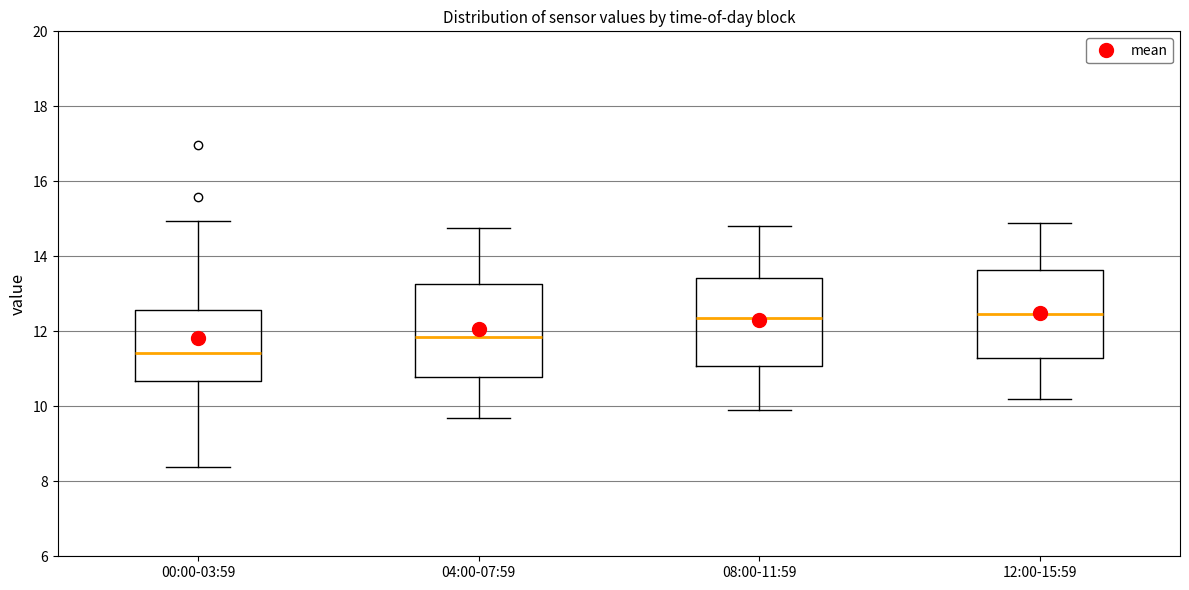

Reading left to right, read every box against the y-axis: the position of its median line, the range the box covers, and the ends of its whiskers. The values are not printed on the chart, so give them approximately, as read against the axis.

00:00-03:59: median 11.4, box 10.6 to 12.6, whiskers 8.4 to 15.0
04:00-07:59: median 11.8, box 10.8 to 13.2, whiskers 9.8 to 14.8
08:00-11:59: median 12.4, box 11.0 to 13.4, whiskers 10.0 to 14.8
12:00-15:59: median 12.4, box 11.2 to 13.6, whiskers 10.2 to 15.0